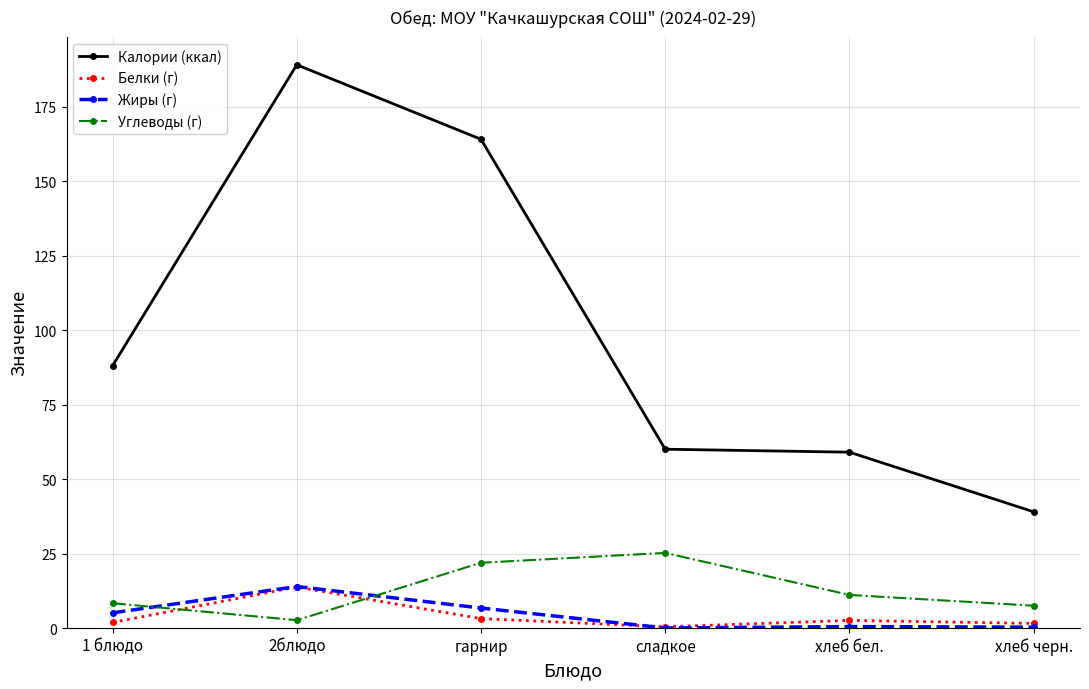

In Углеводы (г), how many points are lower than both neighbors (excluding endpoints)?

1